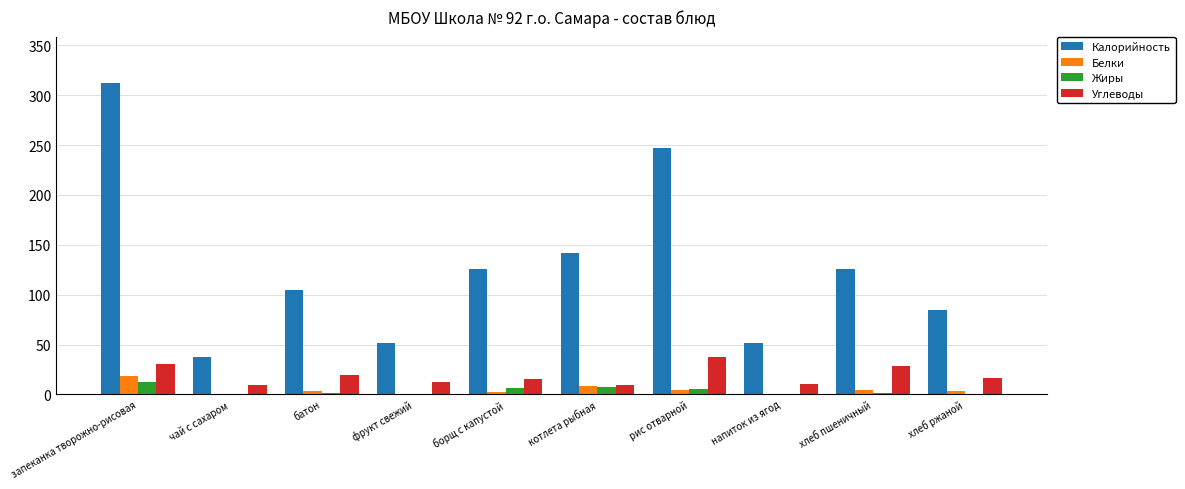

What is the greatest value displayed?

312.0